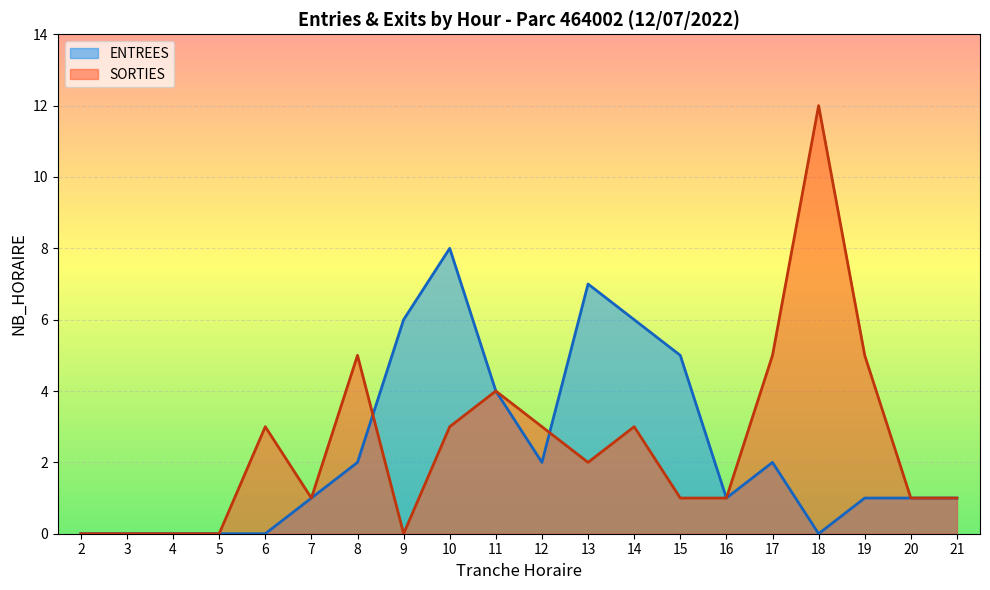

Rank the series by their average value, from lowest to highest.

ENTREES, SORTIES